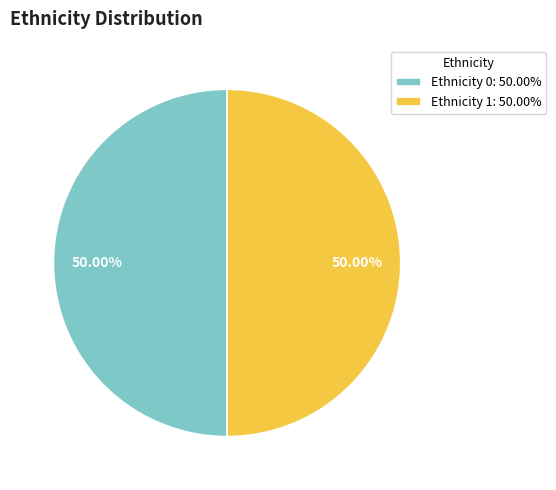

What is the ratio of the value at Ethnicity 1: 50.00% to the value at Ethnicity 0: 50.00%?

1.0